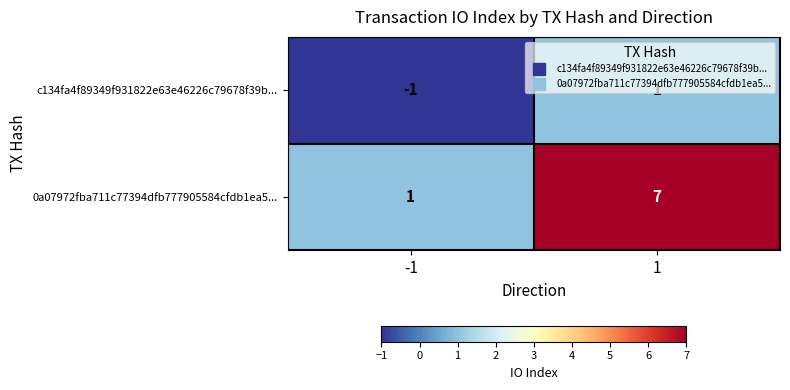

How many categories are shown in the chart?

2